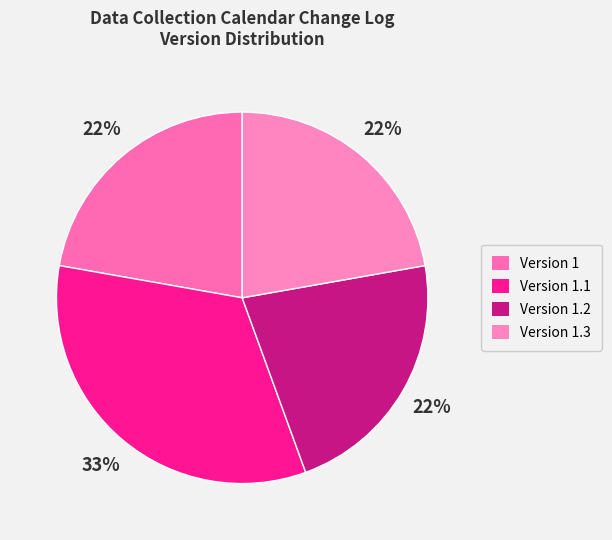

Which slice is the smallest?

1